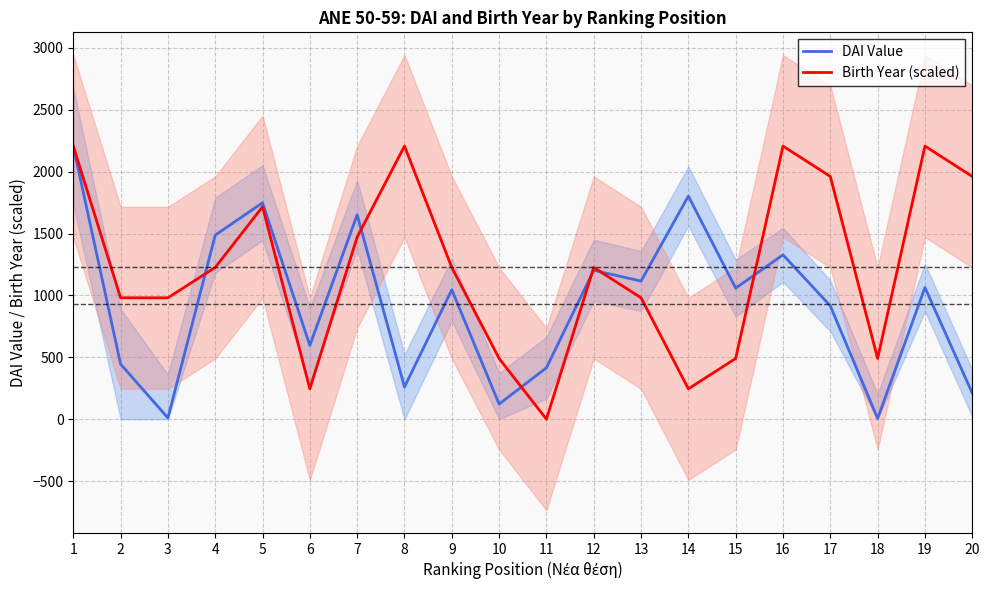

Where do DAI Value and Birth Year (scaled) first cross each other?

3 and 4